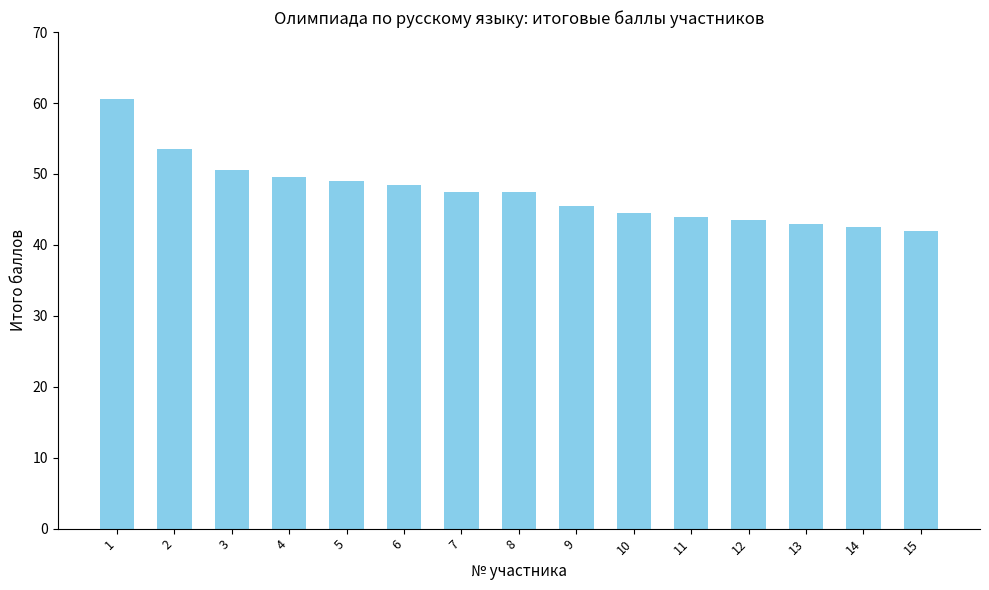

What is the ratio of the value at 13 to the value at 10?

1.0